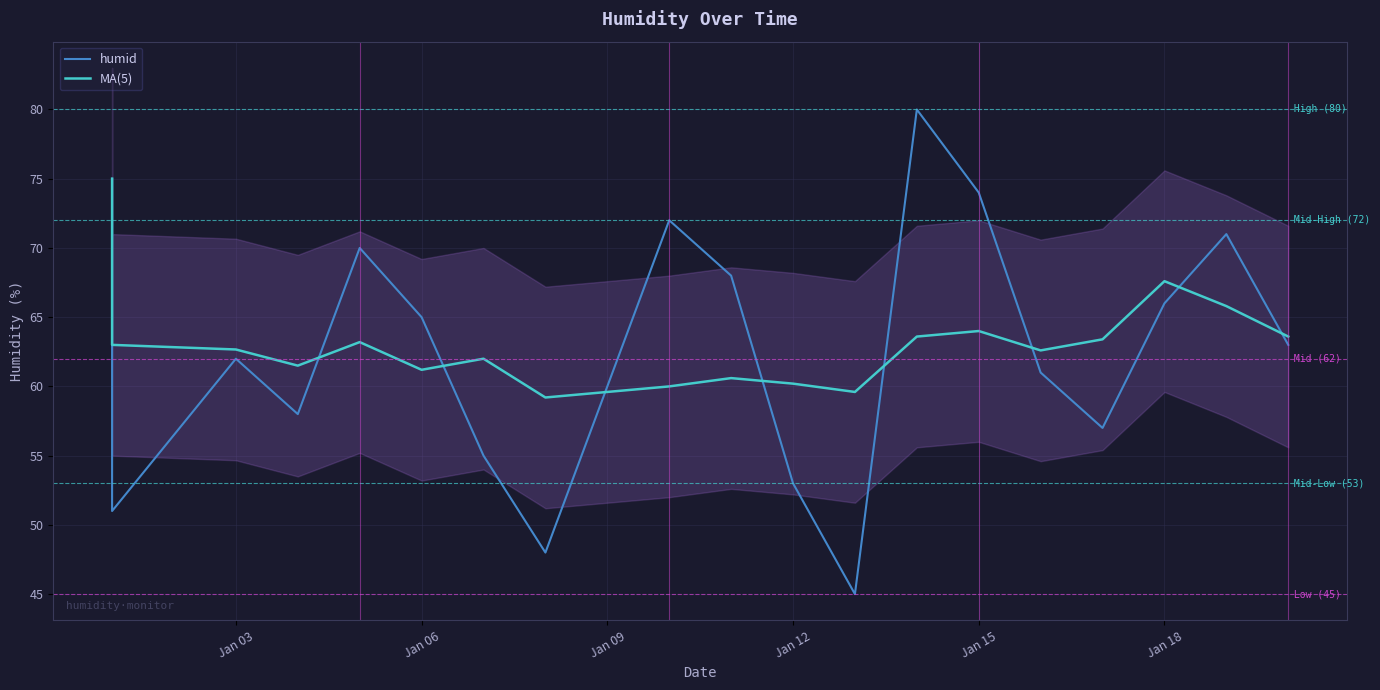

At how many categories does at least one series exceed 63?

11